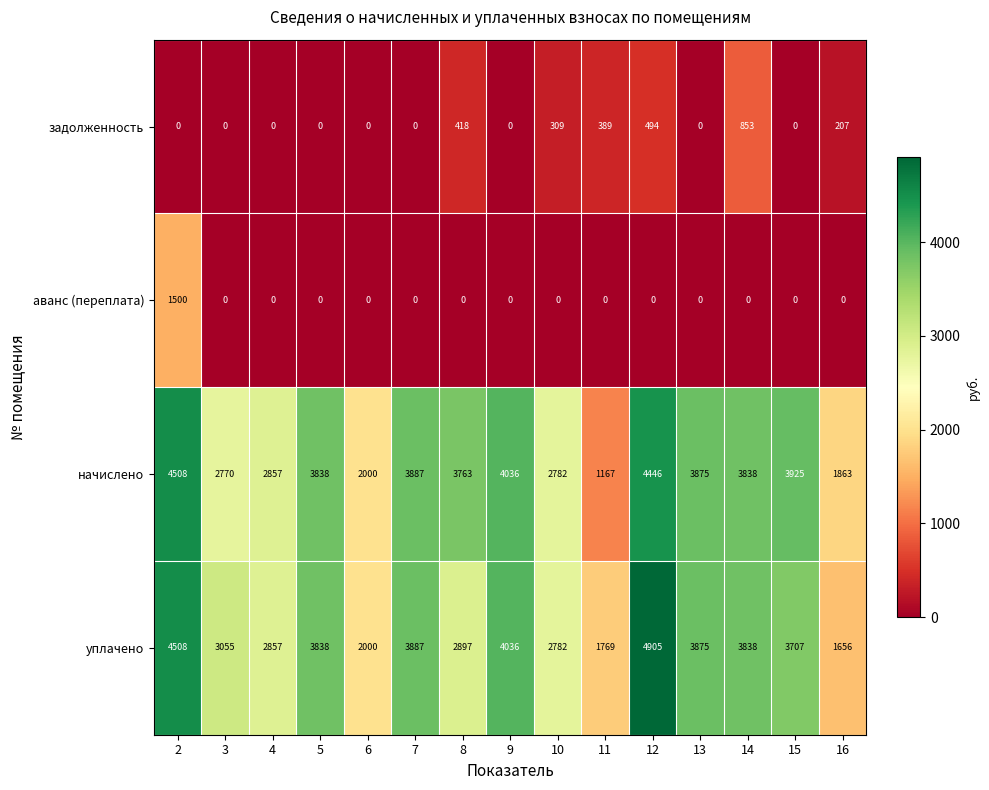

What is the difference between the second highest and second lowest values in the уплачено series?

2739